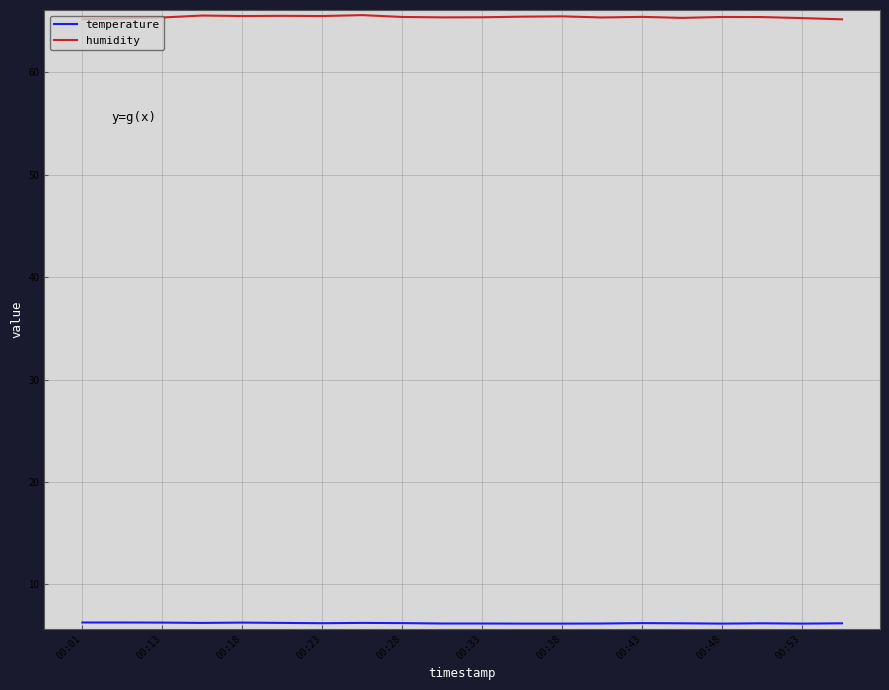

True or false: temperature and humidity cross at least once.

False